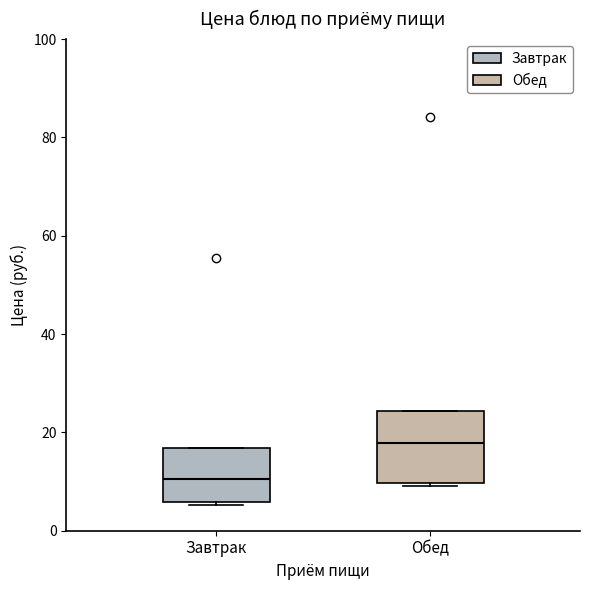

Comparing the boxes themselves (not the whiskers), which one is the tallest?

Обед